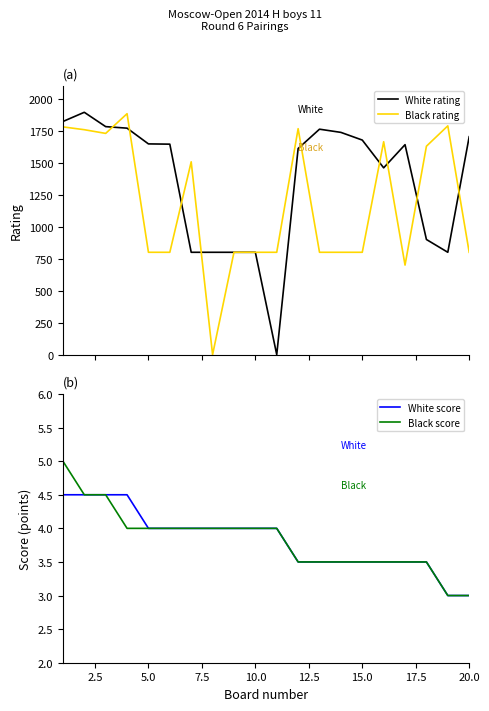

How many interior local peaks does the White rating series have?

3